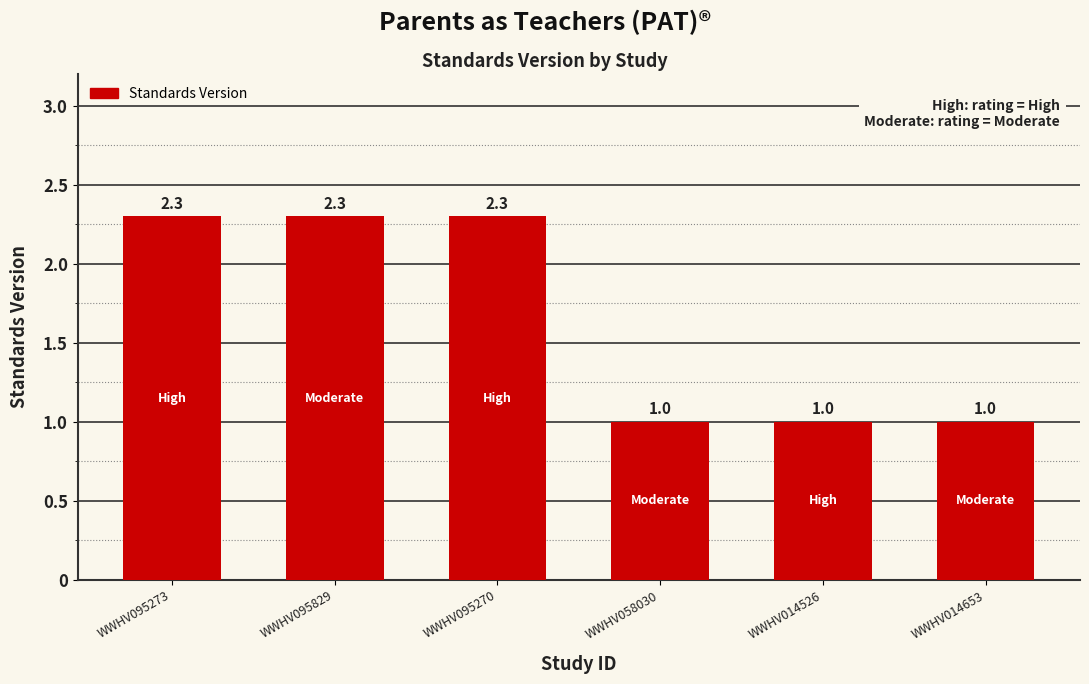

Reading left to right, list all the values displayed in this chart.

WWHV095273=2.3	WWHV095829=2.3	WWHV095270=2.3	WWHV058030=1.0	WWHV014526=1.0	WWHV014653=1.0